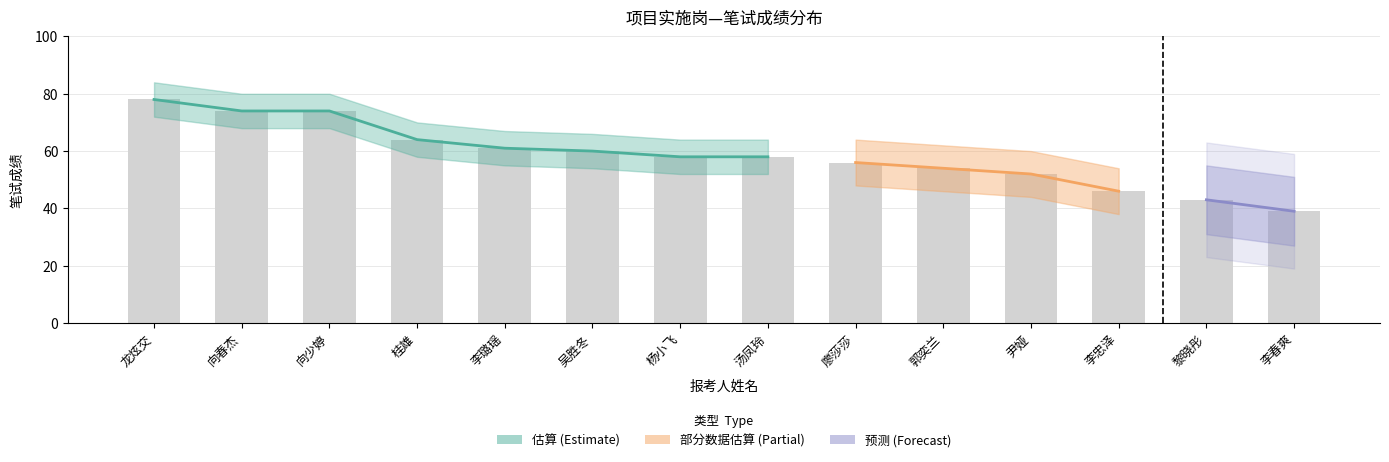

Are the bars grouped side by side (vs. stacked)?

No